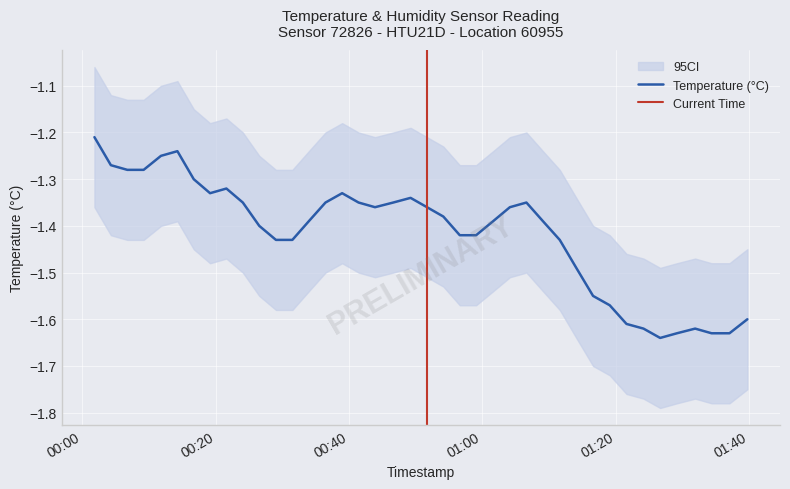

At which label is the value closest to -1?

2022-11-20T00:01:48